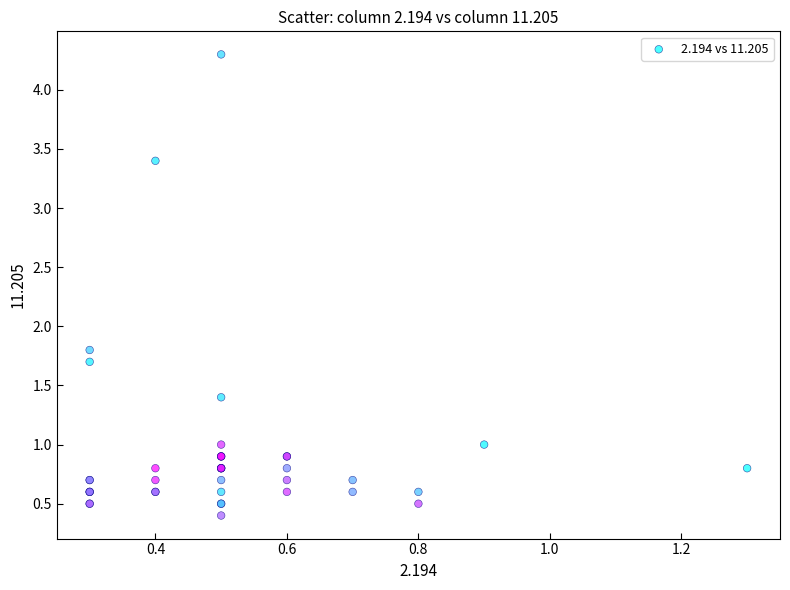

What Y value in the scatter plot is closest to 2?

1.8